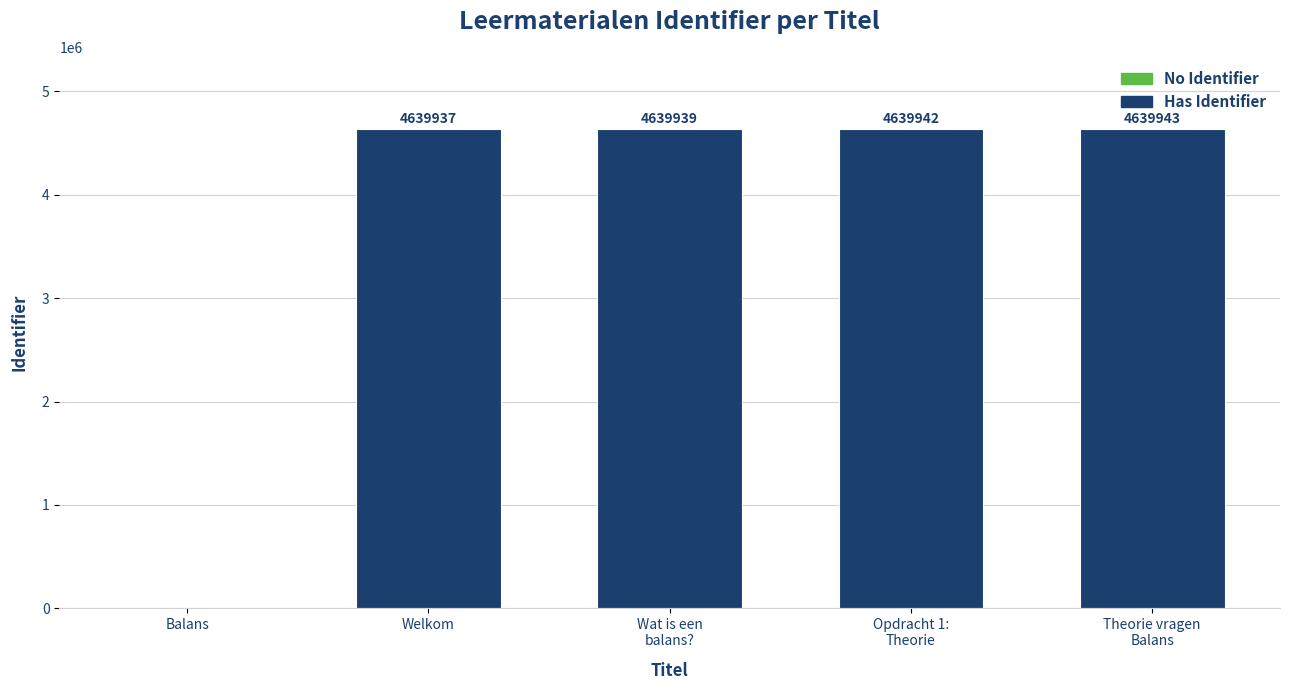

At which label is the value closest to 4639940?

Wat is een
balans?